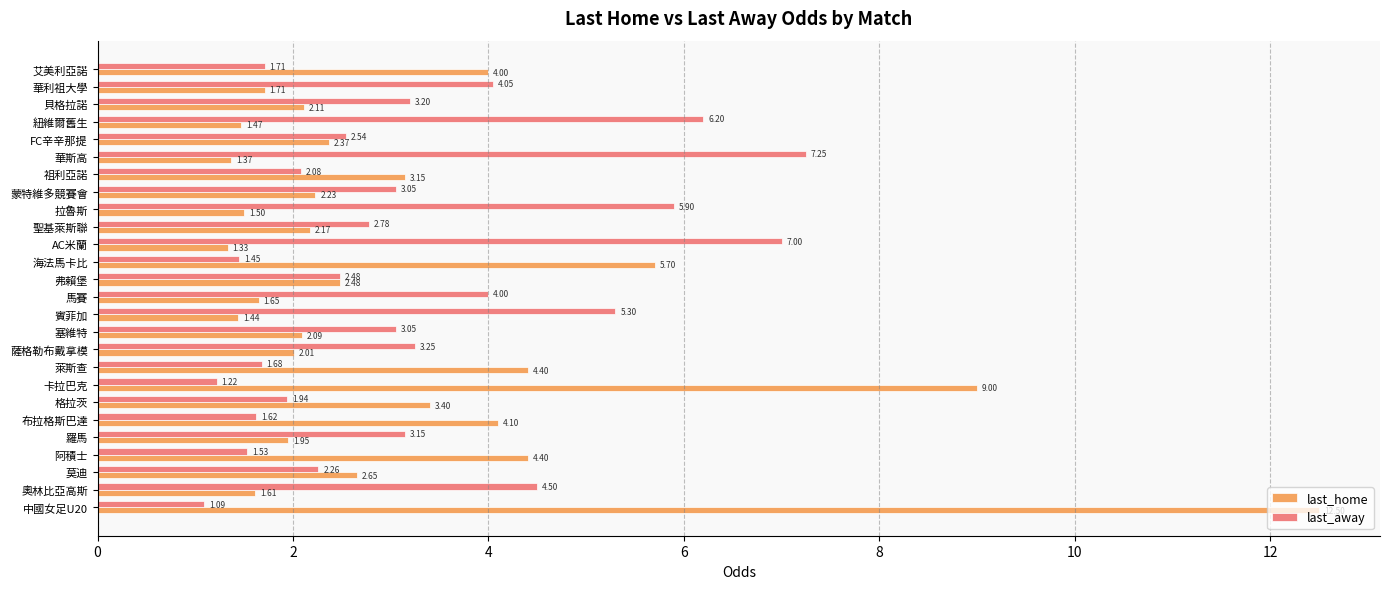

Which series has the largest total across all categories?

last_away